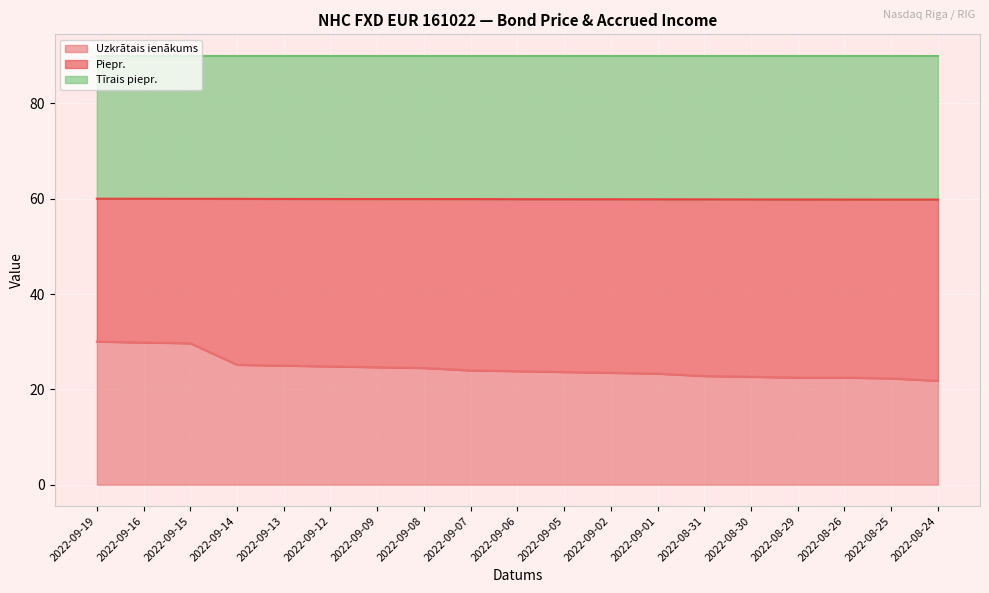

What is the highest value of the Uzkrātais ienākums series?

30.0